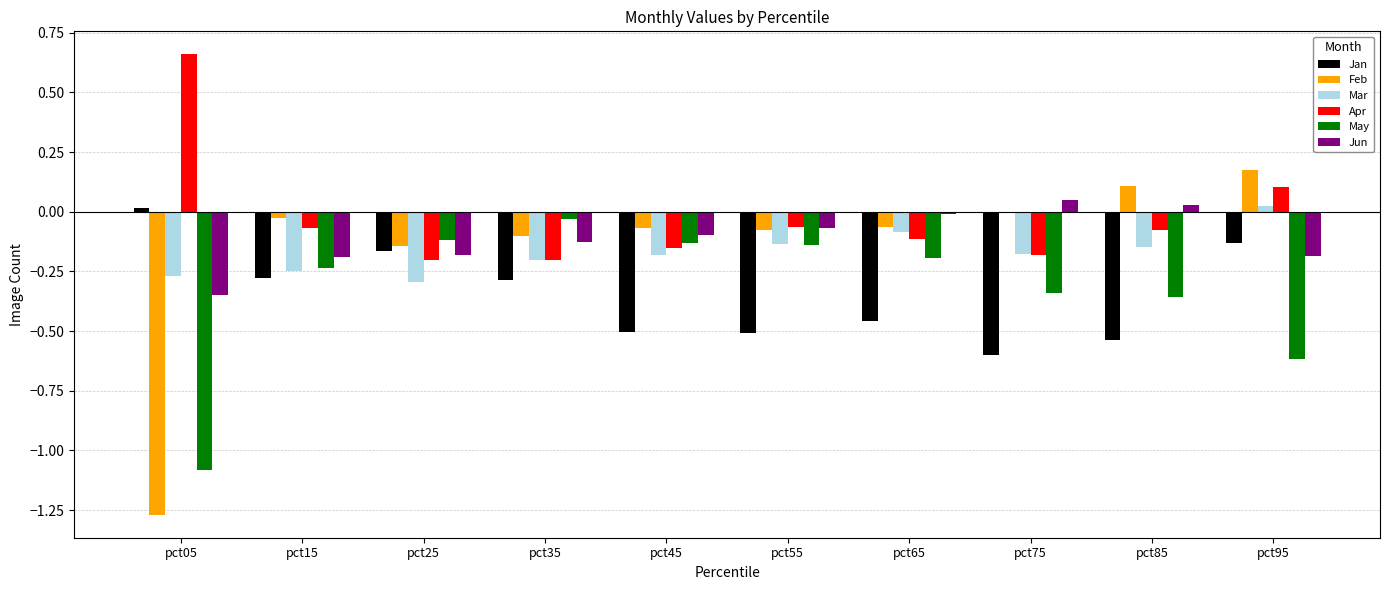

At which label does May reach its peak?

pct35